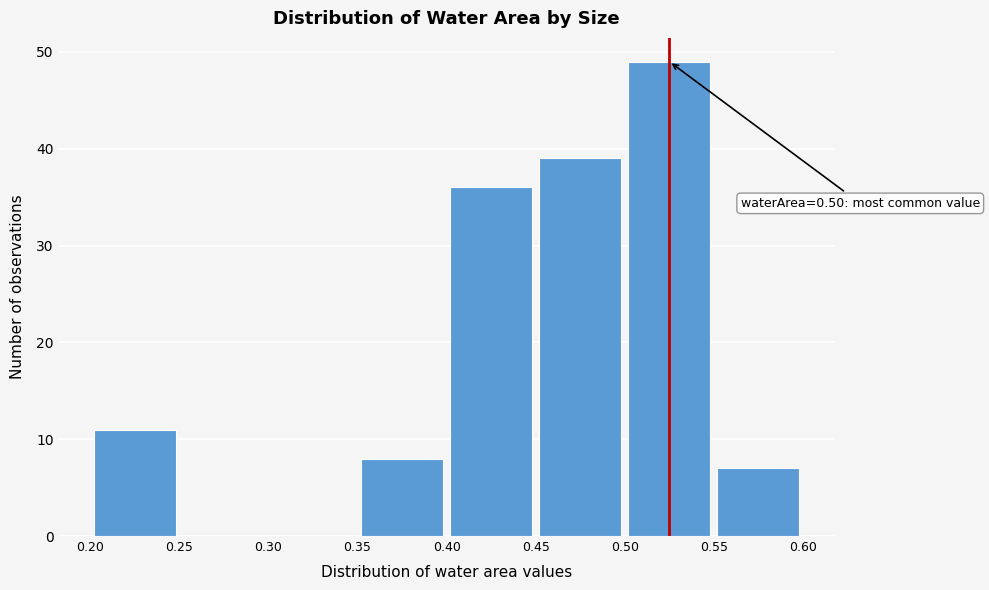

Which range on the x-axis has the tallest bar?

0.50 to 0.55